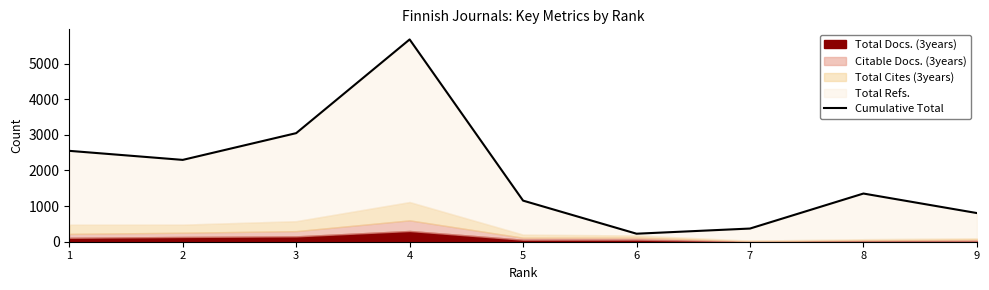

What is the value of the 4th point from the left?

5680